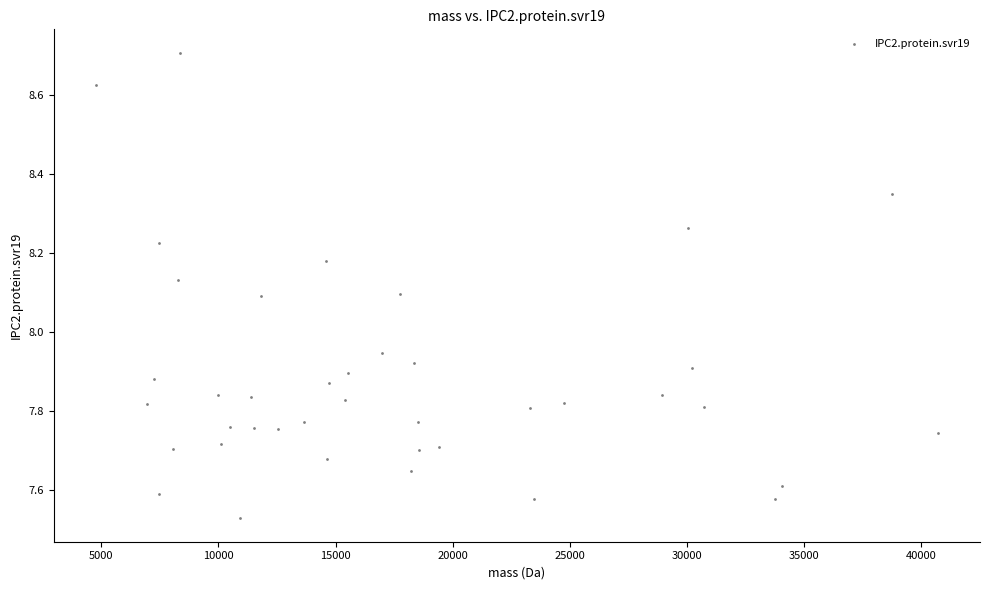

What is the range of X values (max minus min)?

35927.2